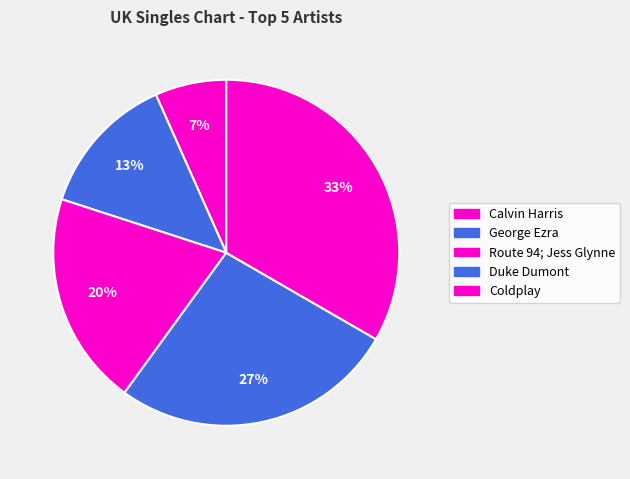

What percentage do Duke Dumont and Calvin Harris together represent?

33.3%